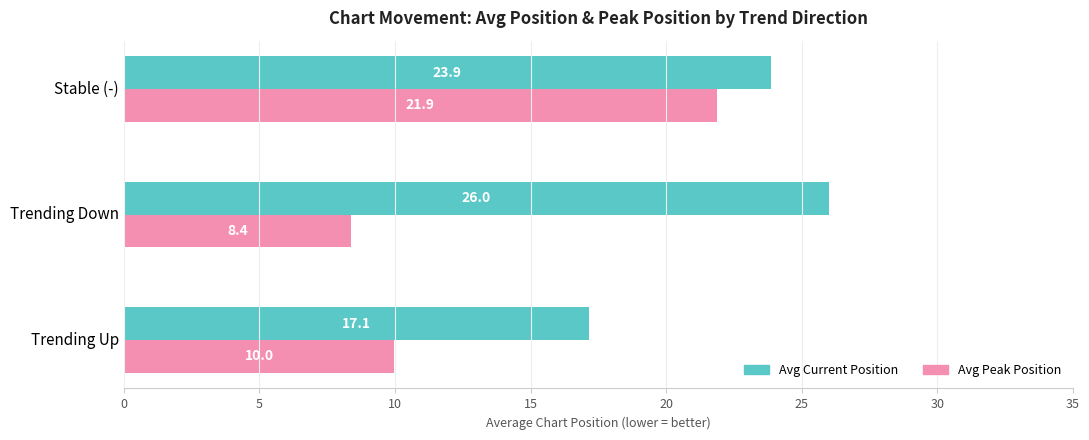

Which series has the largest range (max minus min)?

Avg Peak Position